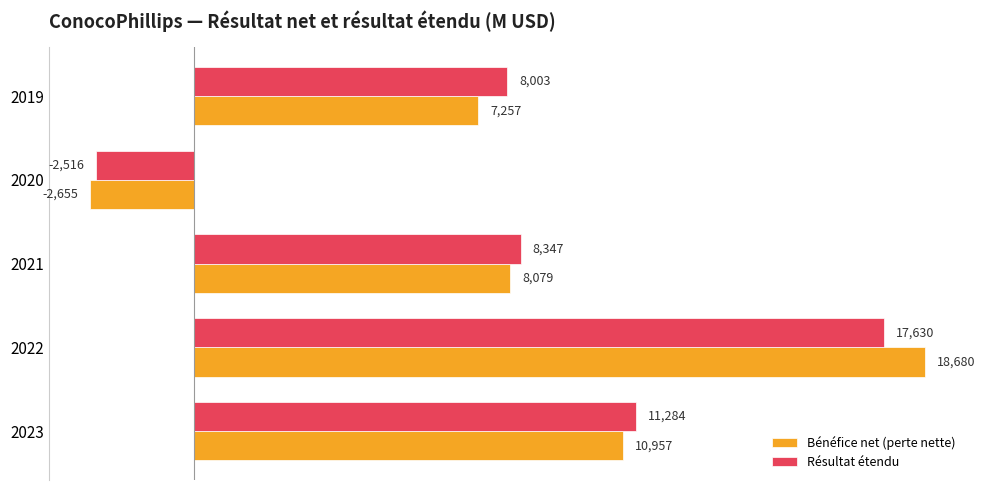

How many values in the Résultat étendu series are below 8347?

2